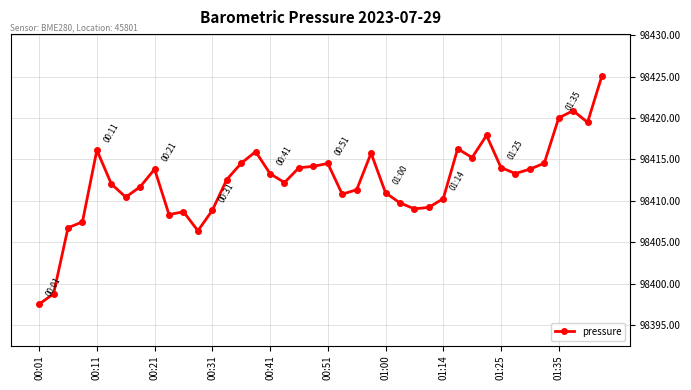

What is the difference between the second highest and second lowest values?

22.1